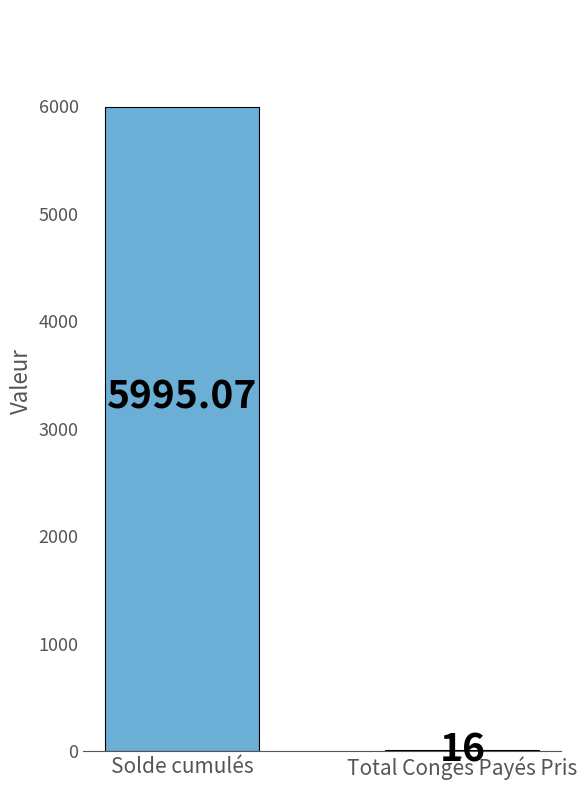

Which has a higher value, Solde cumulés or Total Congés Payés Pris?

Solde cumulés